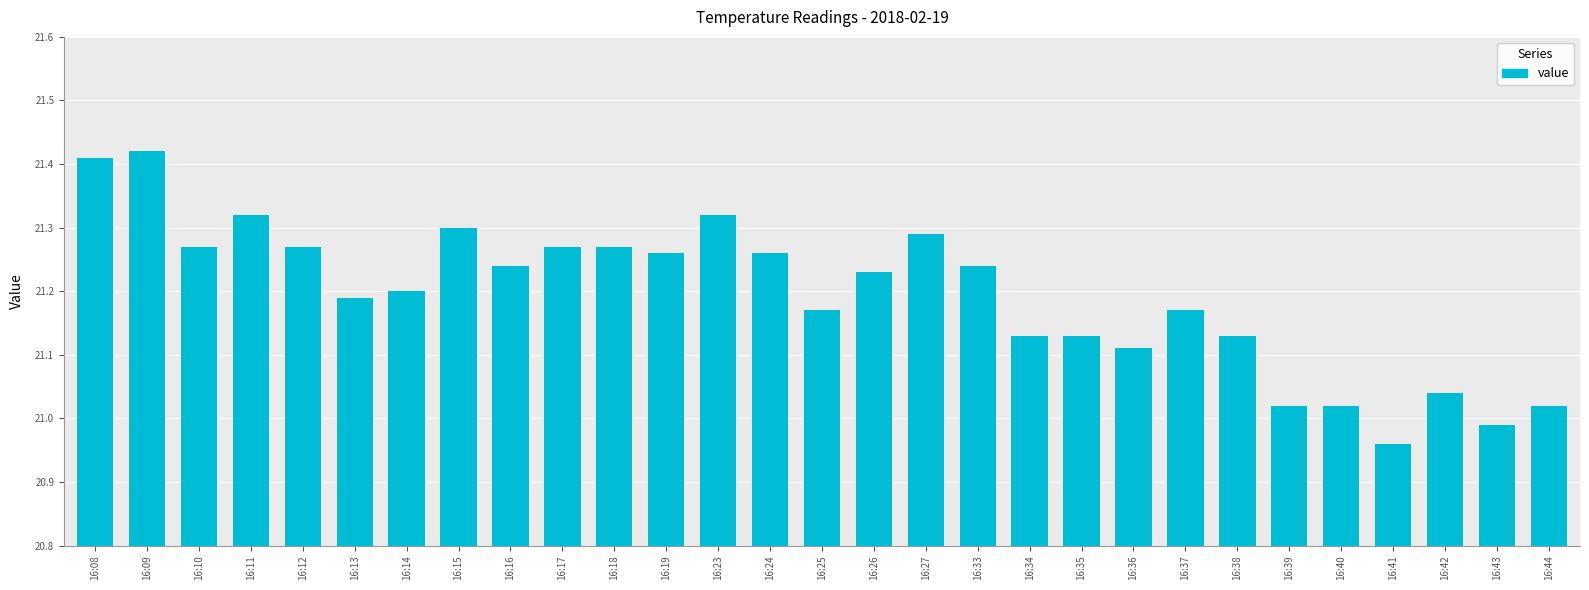

How many bars are there in total?

29